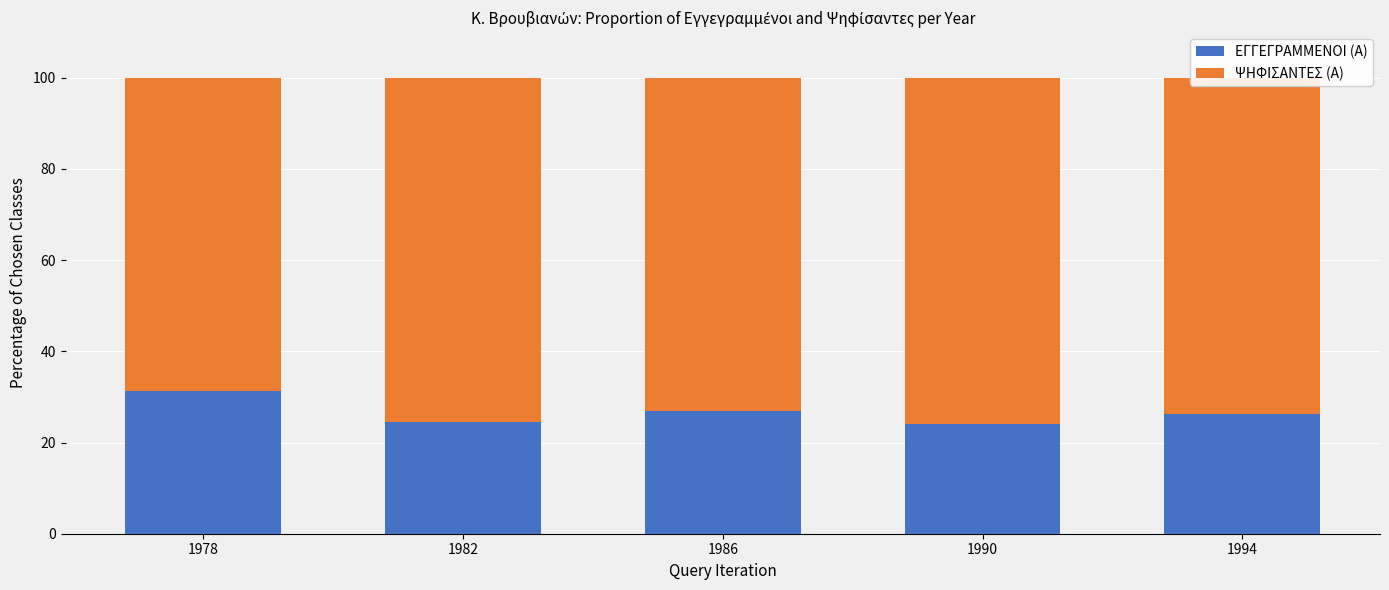

What is the total value across all series at 1994?

100.0